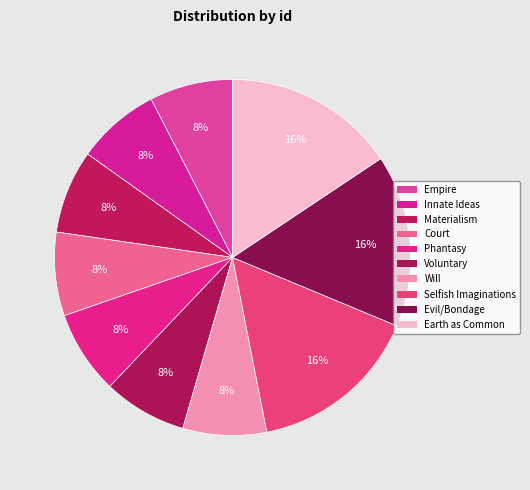

Is there any slice that represents more than half of the pie?

No